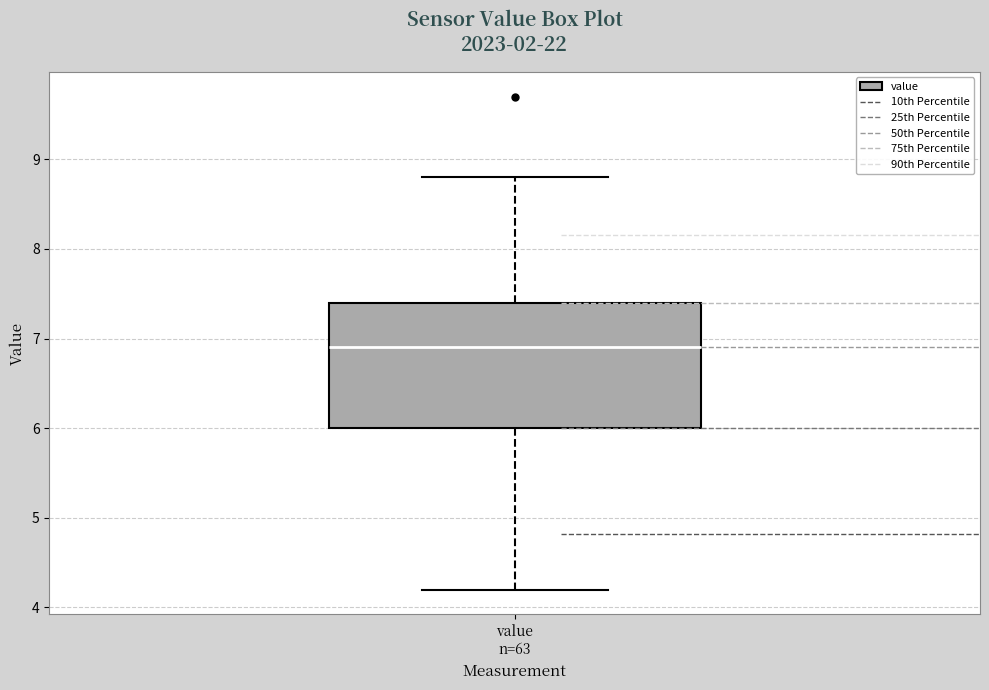

Where does the upper whisker of the box for value n=63 end on the y-axis? The values are not printed on the chart, so give them approximately, as read against the axis.

8.8